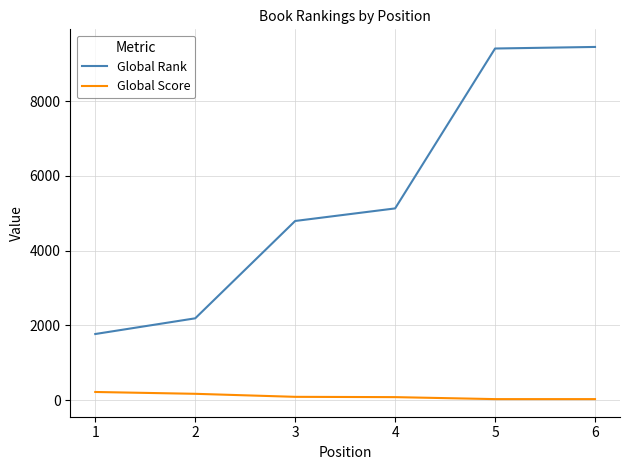

The value of Global Rank at 4 is 2611. True or false?

False